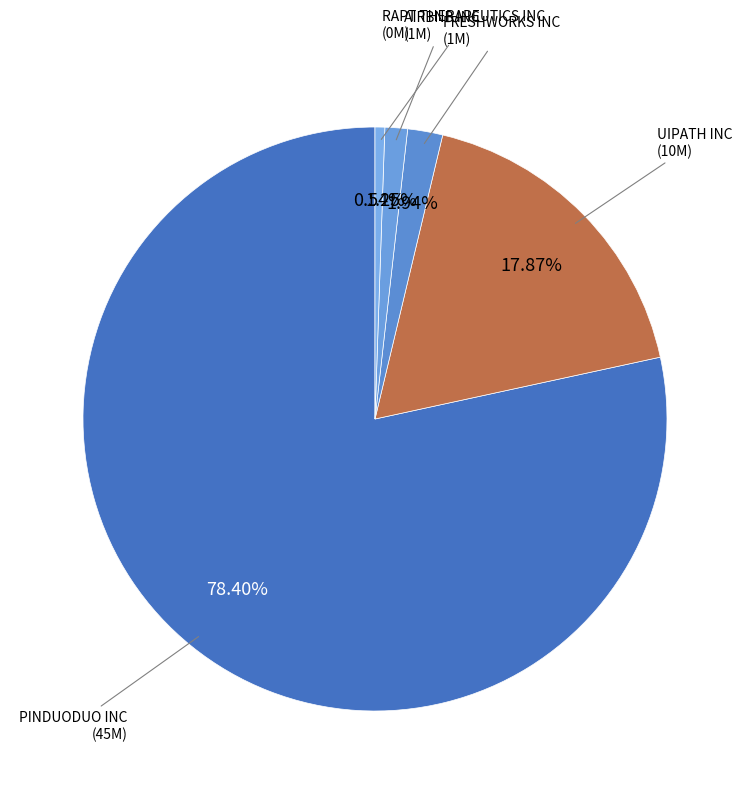

To the nearest percent, what is the average slice percentage?

20%